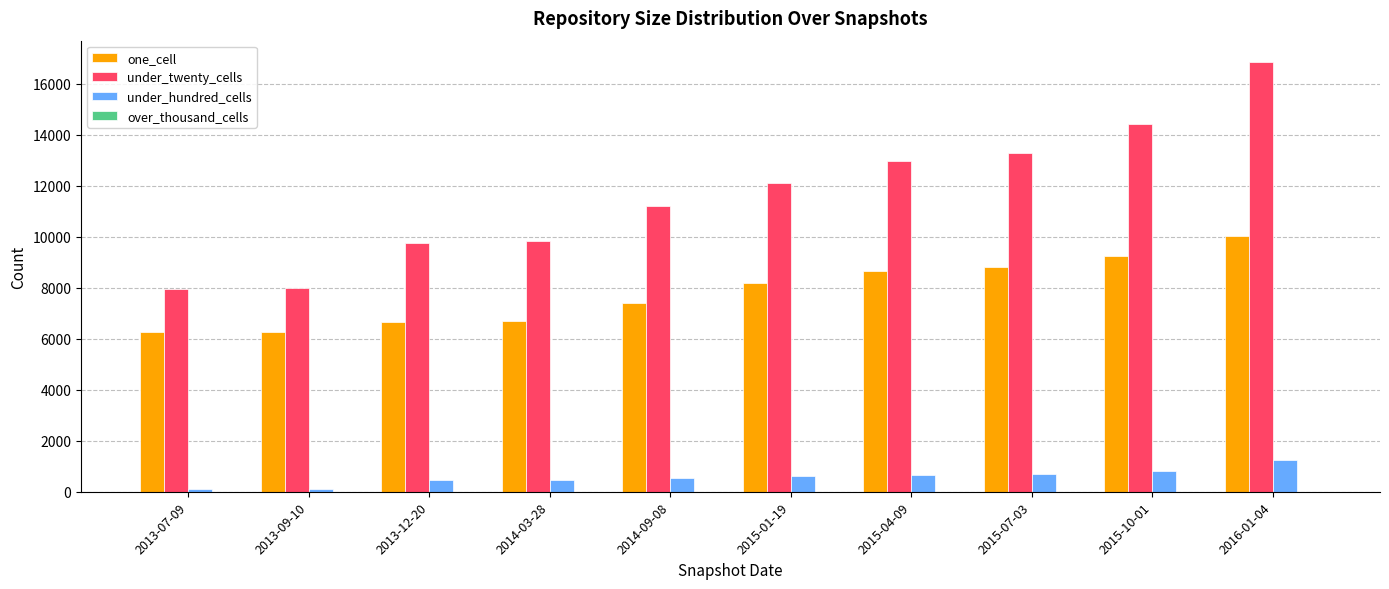

How many bars are there in total?

30